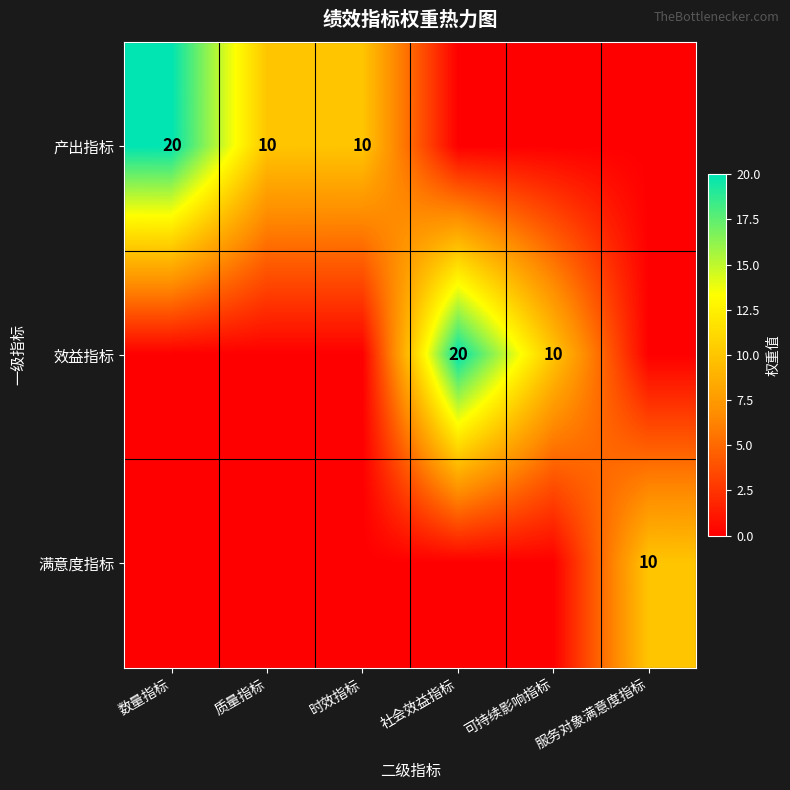

Between 可持续影响指标 and 数量指标, which is larger?

数量指标